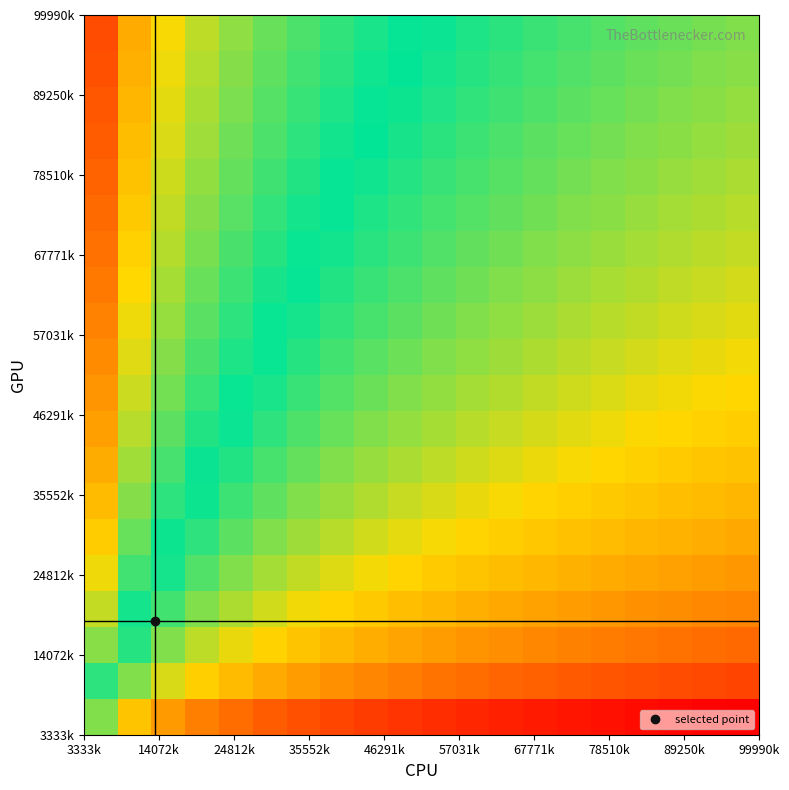

What is the smallest value displayed?

-4.9